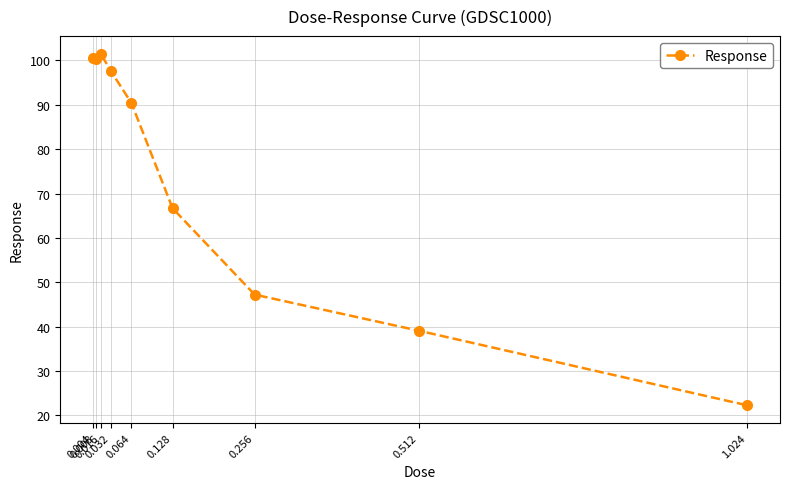

What is the value of the 5th point from the left?

90.4